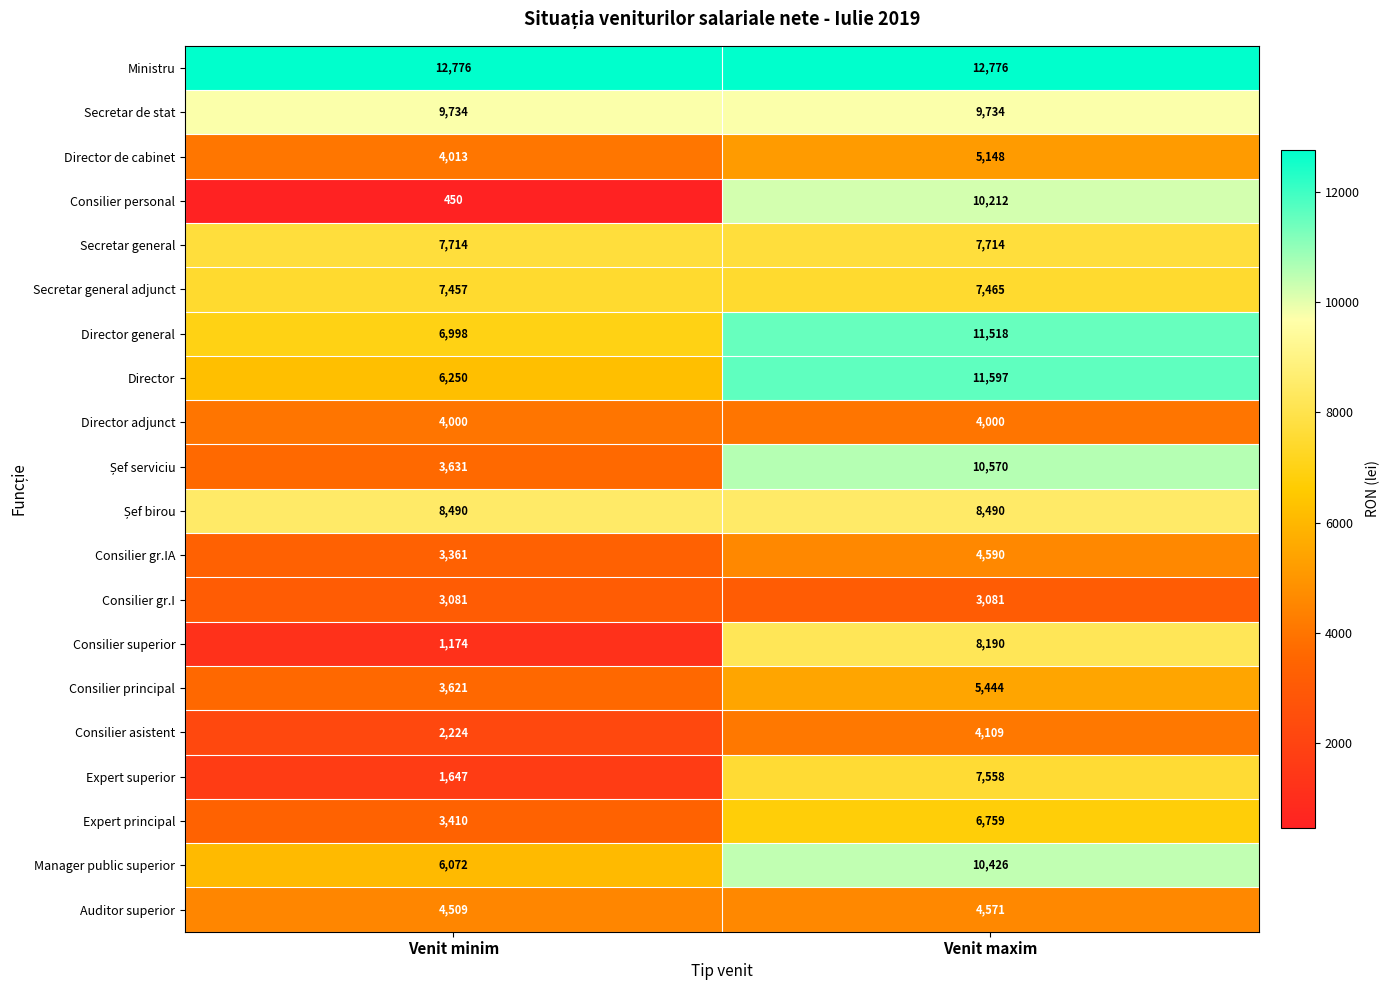

What is the difference between the Director de cabinet values at Venit maxim and Venit minim?

1135